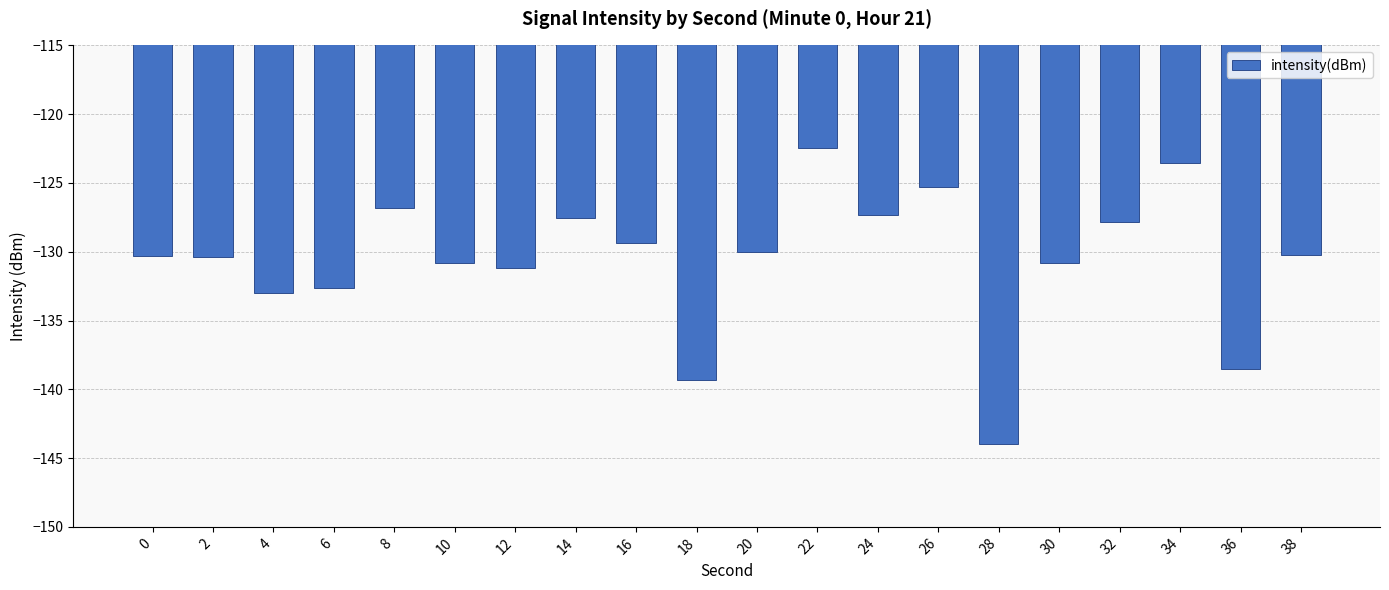

Is it true that the value at 24 is -73.9?

False